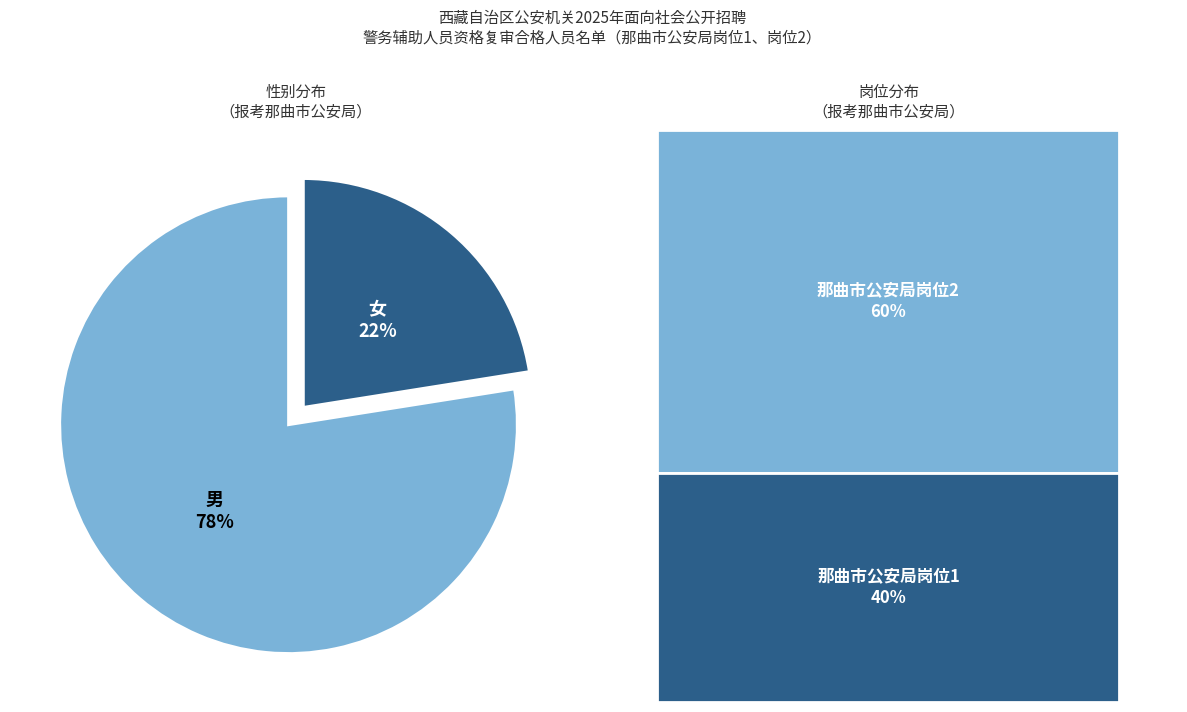

What is the smallest slice in the pie chart?

女